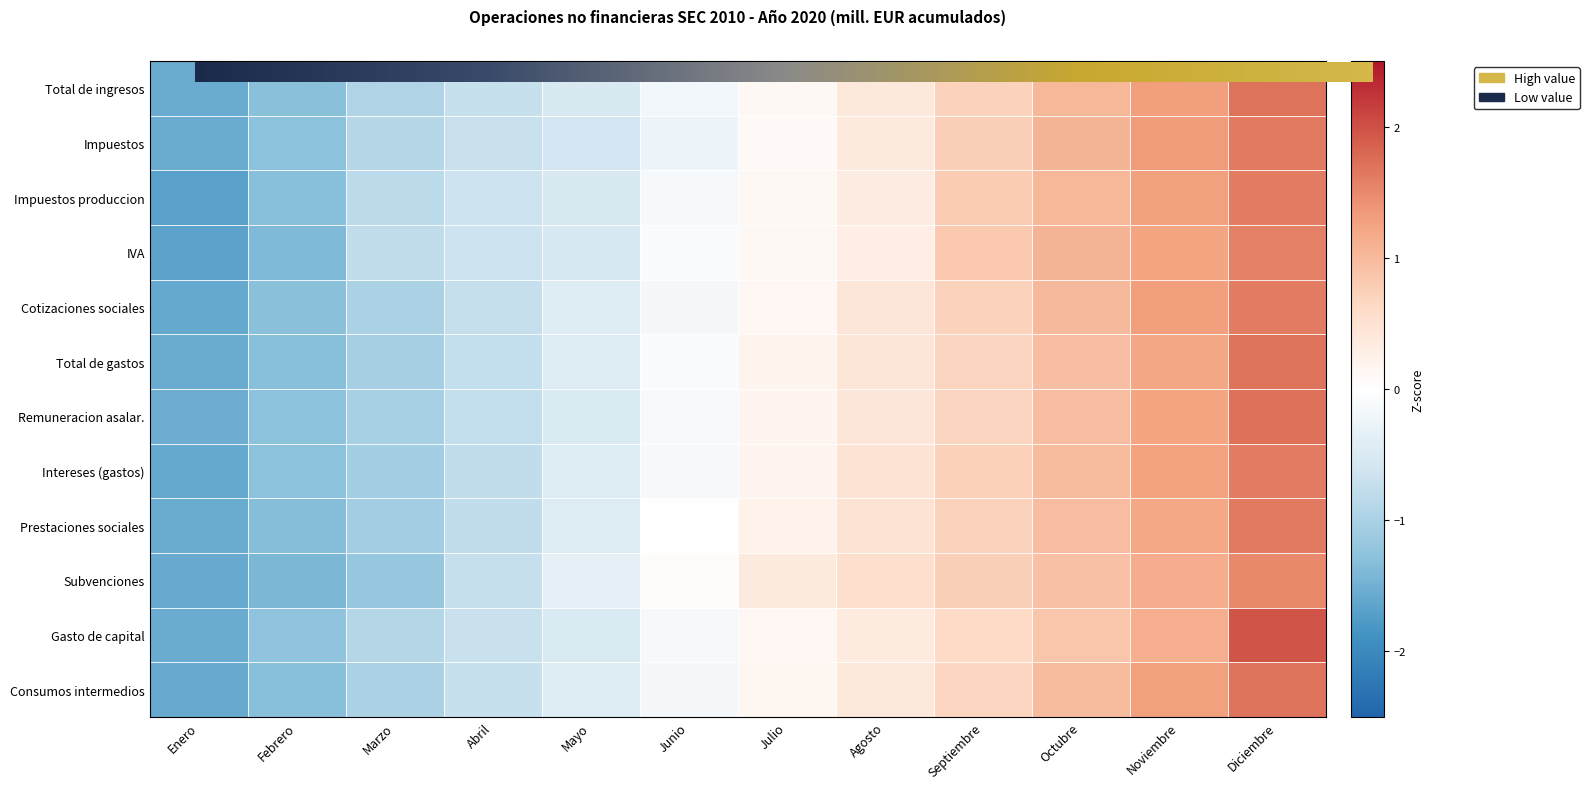

Where is Gasto de capital nearest to the value 0?

Julio